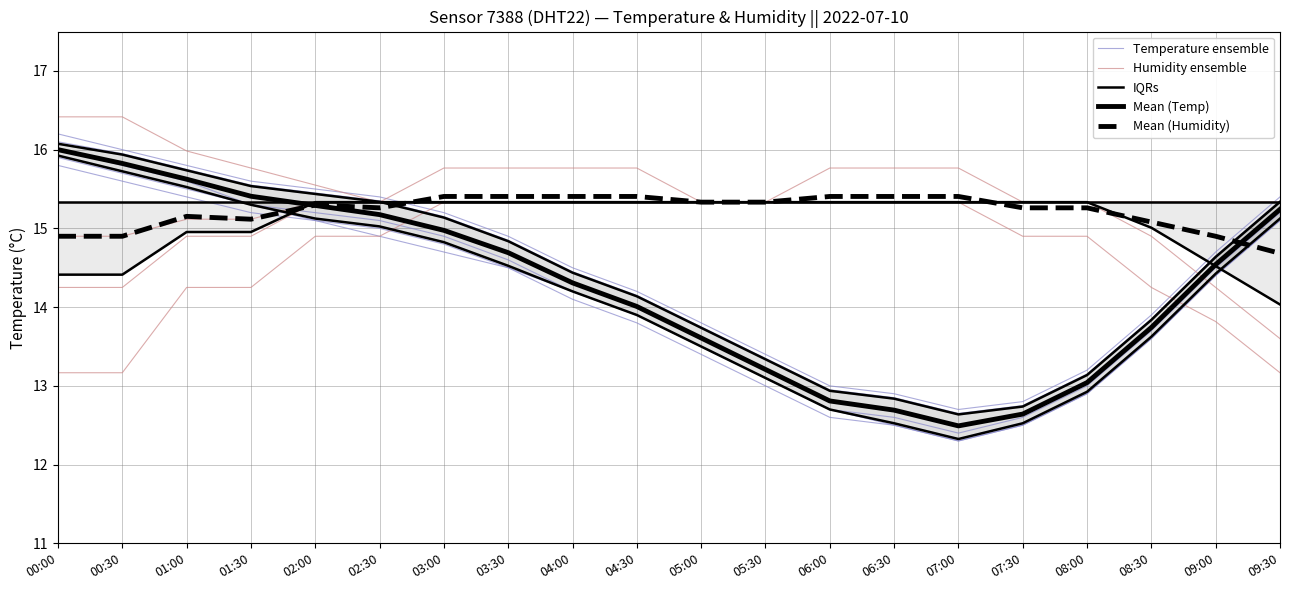

Is the value of Mean (Humidity) at 05:30 greater than the value of Temperature ensemble at 05:30?

Yes